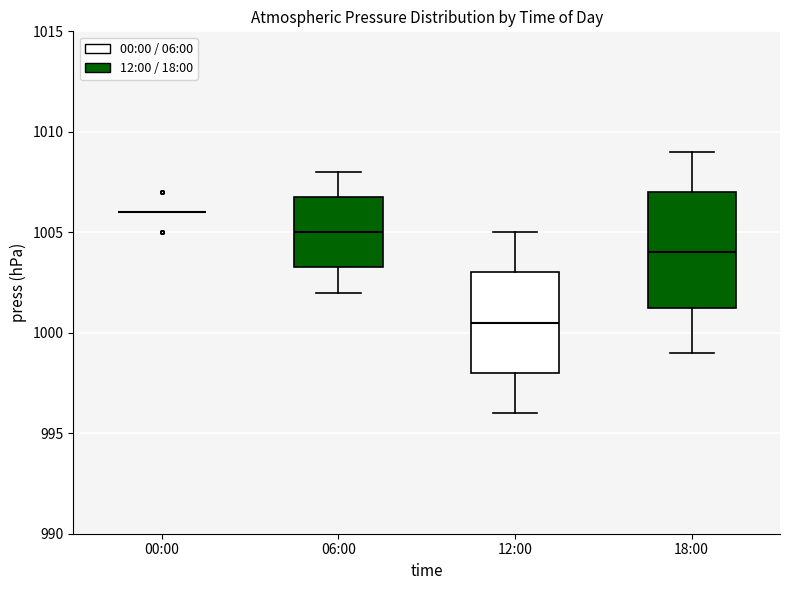

Reading left to right, read every box against the y-axis: the position of its median line, the range the box covers, and the ends of its whiskers. The values are not printed on the chart, so give them approximately, as read against the axis.

00:00: box collapsed to a line at 1006.0, whiskers 1006.0 to 1006.0
06:00: median 1005.0, box 1003.5 to 1007.0, whiskers 1002.0 to 1008.0
12:00: median 1000.5, box 998.0 to 1003.0, whiskers 996.0 to 1005.0
18:00: median 1004.0, box 1001.5 to 1007.0, whiskers 999.0 to 1009.0